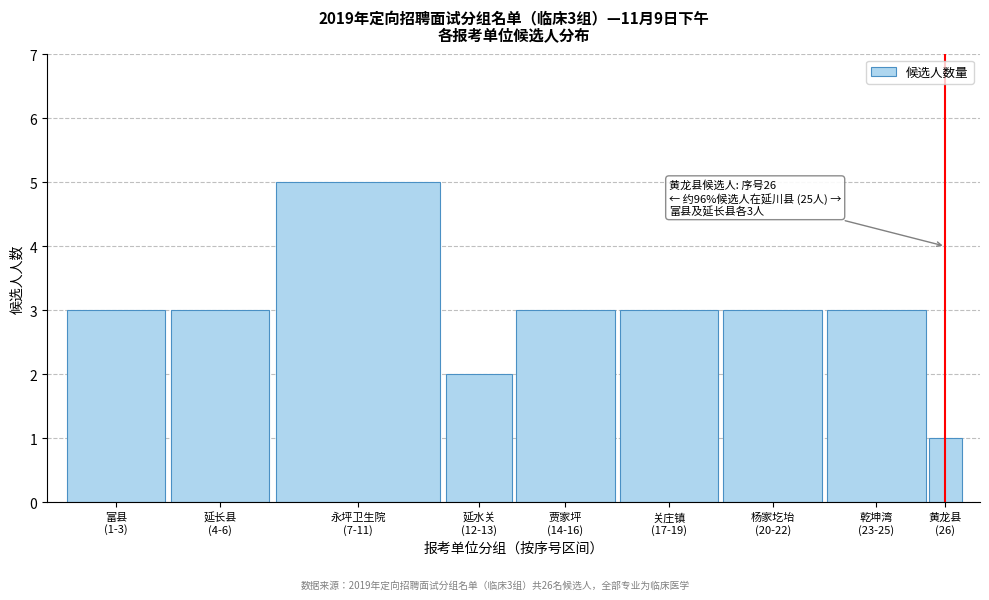

Reading left to right, transcribe all the data shown in this chart.

3	3	5	2	3	3	3	3	1